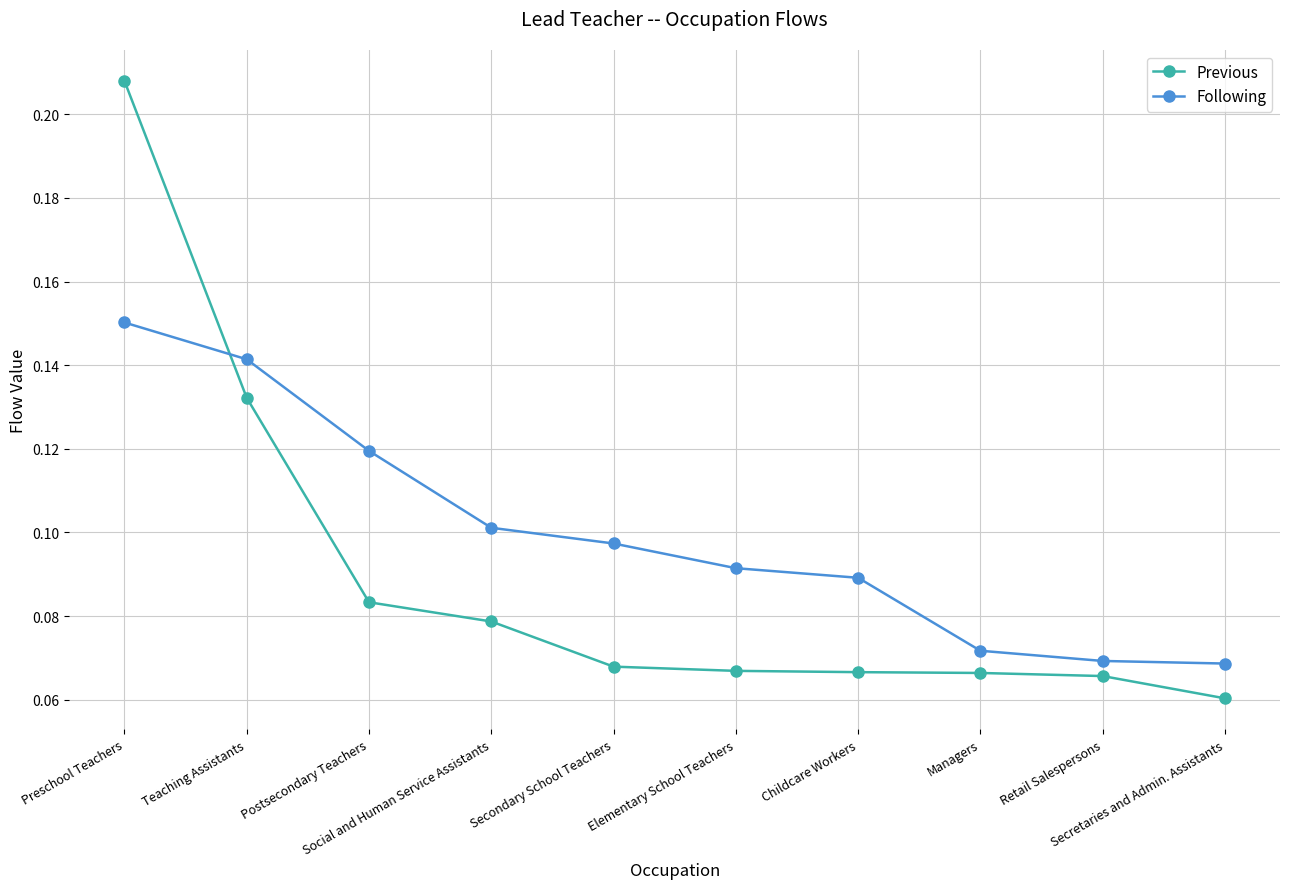

What is the total value across all series at Preschool Teachers?

0.4